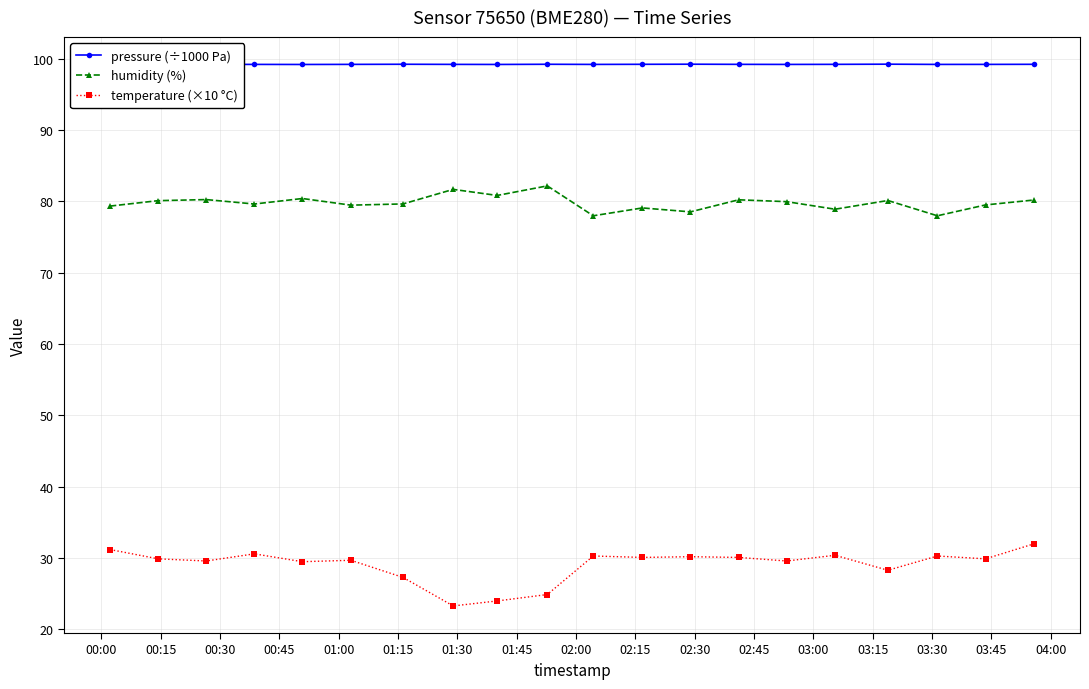

List the series in order of their peak value, lowest first.

temperature (×10 °C), humidity (%), pressure (÷1000 Pa)